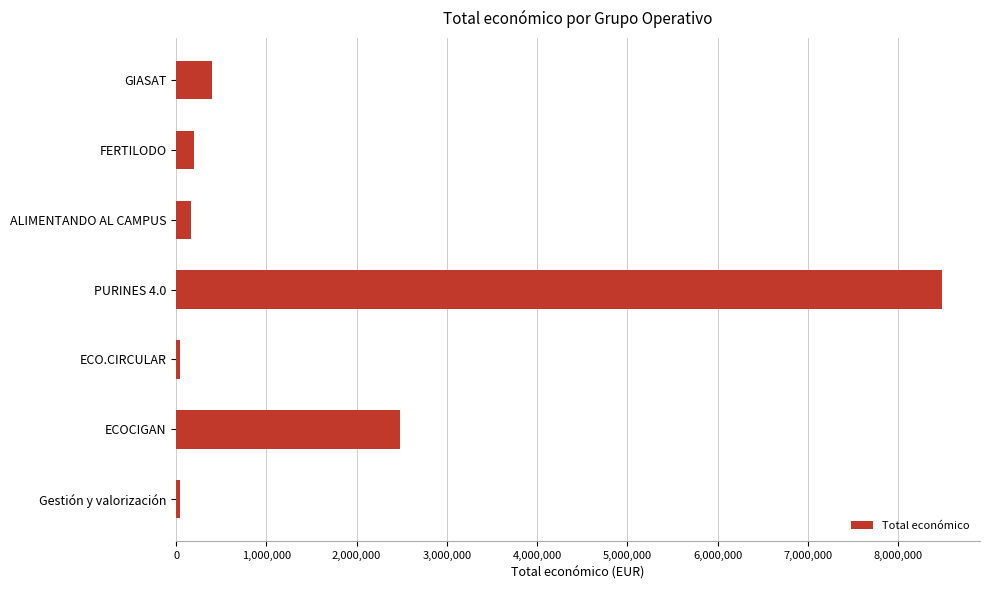

At which label is the value closest to 4263922?

ECOCIGAN